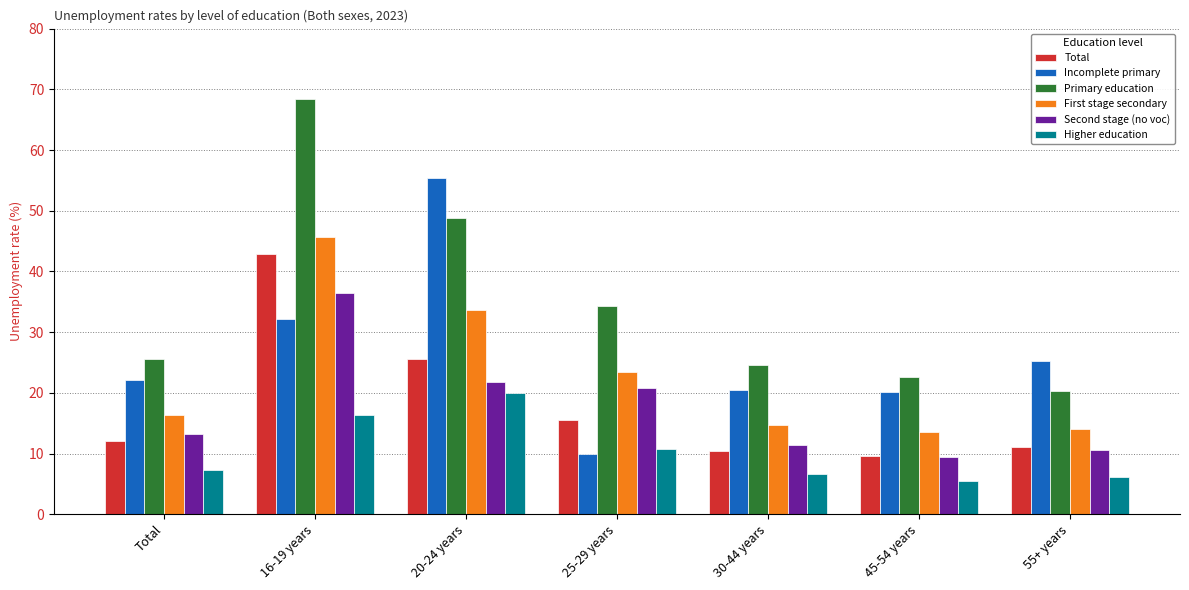

At which category is the sum across all series the highest?

16-19 years